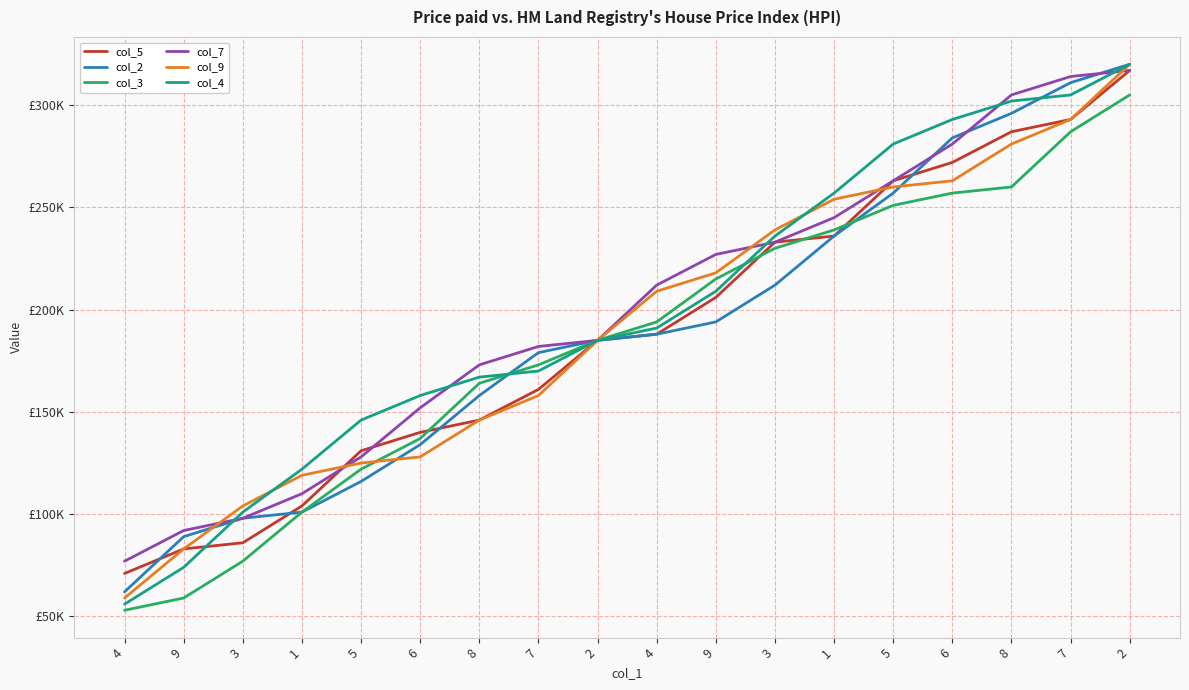

Which category has the highest value in the col_7 series?

2